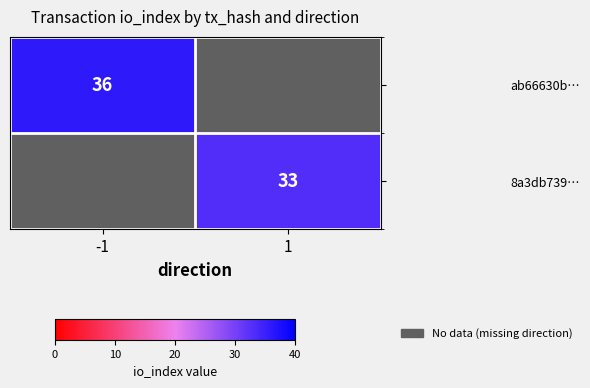

What is the smallest value displayed?

33.0